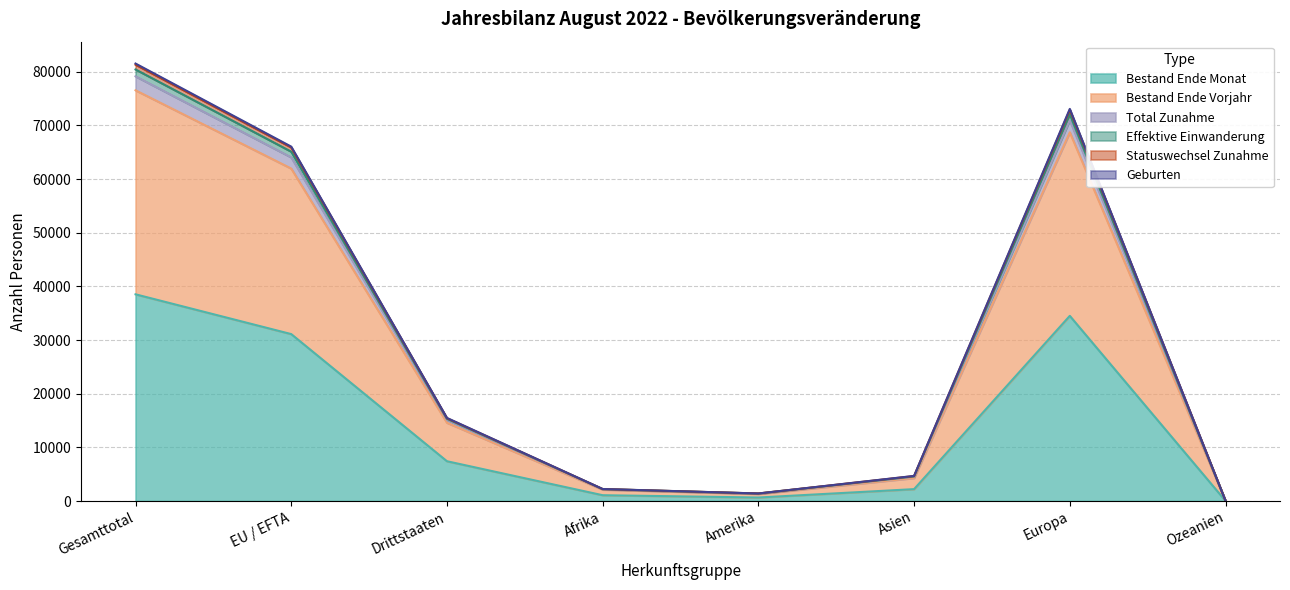

Does the chart have visible grid lines?

Yes